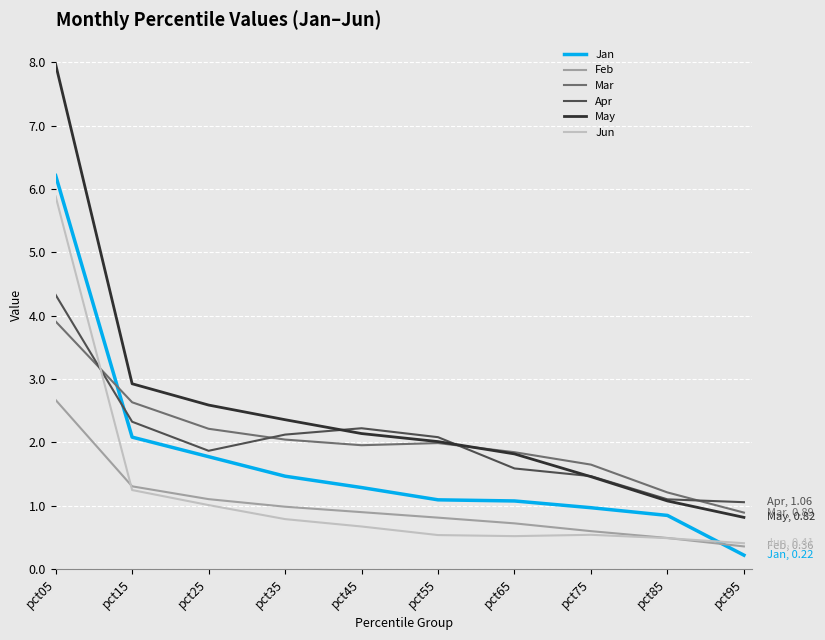

List the series in order of their peak value, highest first.

May, Jan, Jun, Apr, Mar, Feb